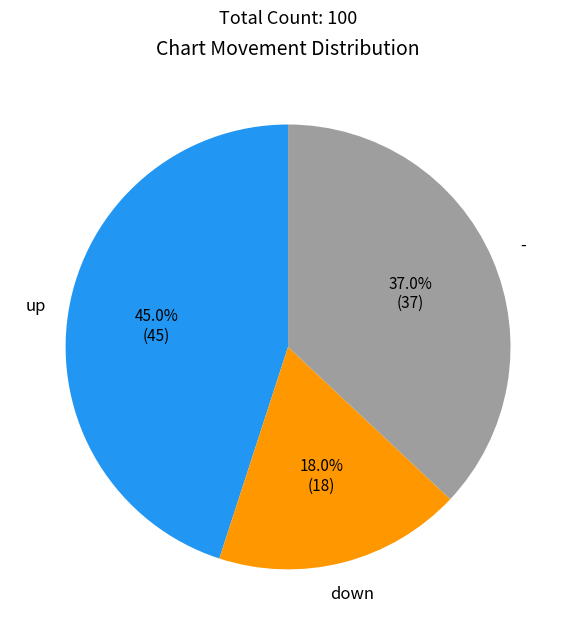

Is there a majority slice in this chart?

No